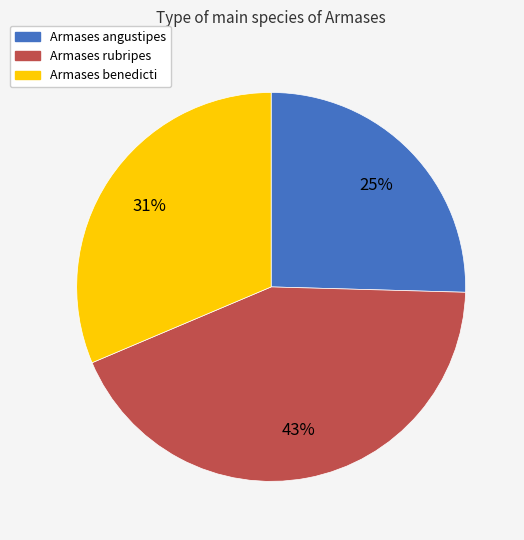

Which category has the biggest portion of the pie?

Armases rubripes